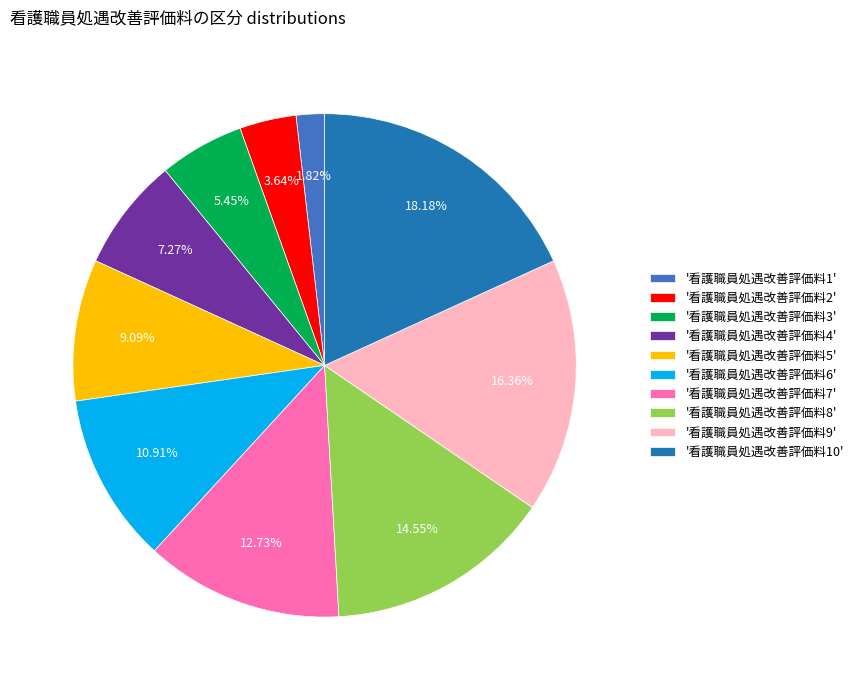

Rank the categories by value from highest to lowest.

'看護職員処遇改善評価料10', '看護職員処遇改善評価料9', '看護職員処遇改善評価料8', '看護職員処遇改善評価料7', '看護職員処遇改善評価料6', '看護職員処遇改善評価料5', '看護職員処遇改善評価料4', '看護職員処遇改善評価料3', '看護職員処遇改善評価料2', '看護職員処遇改善評価料1'